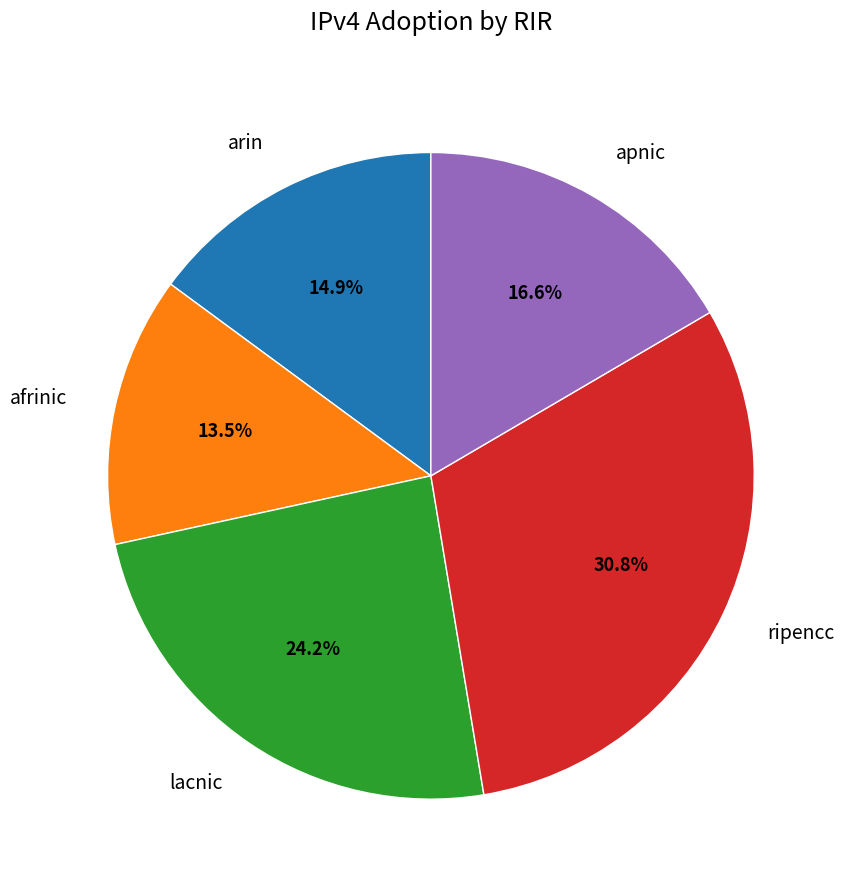

To the nearest percent, what is the difference between the ripencc and arin slice percentages?

16%